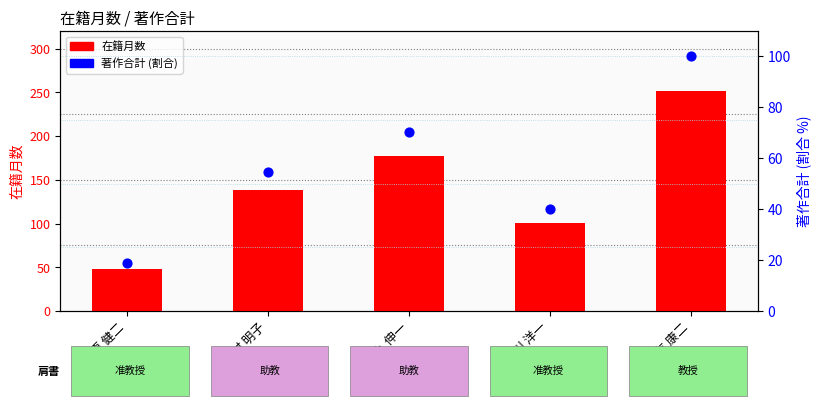

What is the total value across all series at 九十九 伸一?

247.2